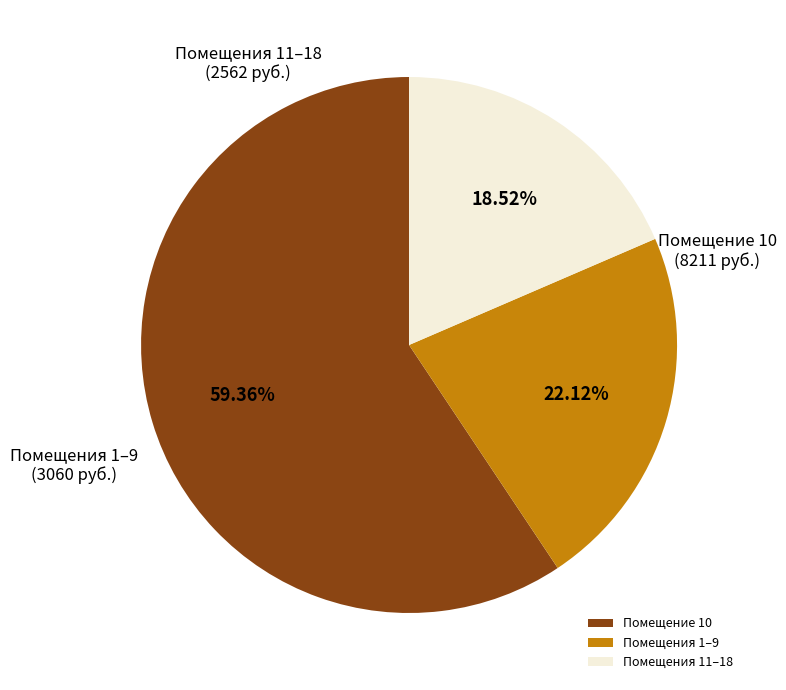

Combined, do Помещения 1–9 and Помещения 11–18 account for over 50%?

No